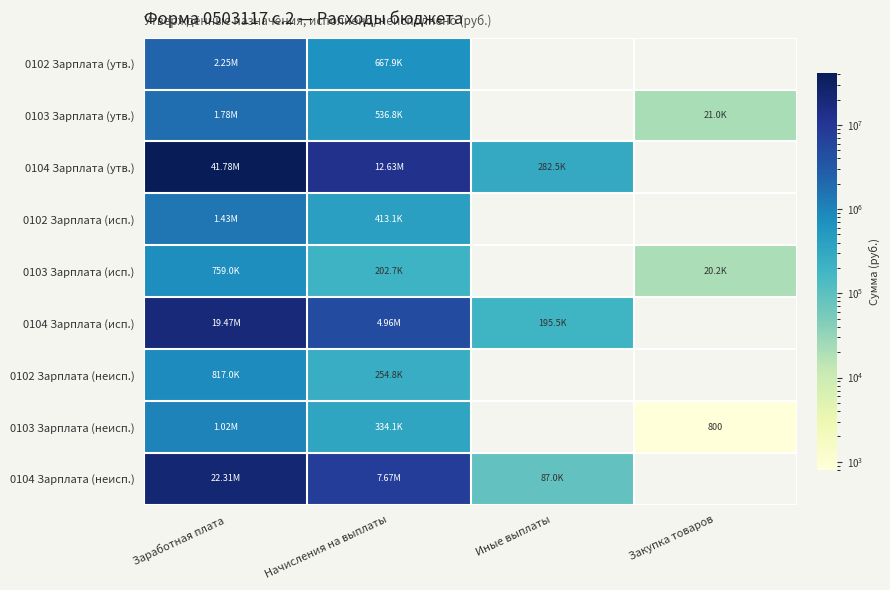

Which series has the largest range (max minus min)?

0104 Зарплата (утв.)